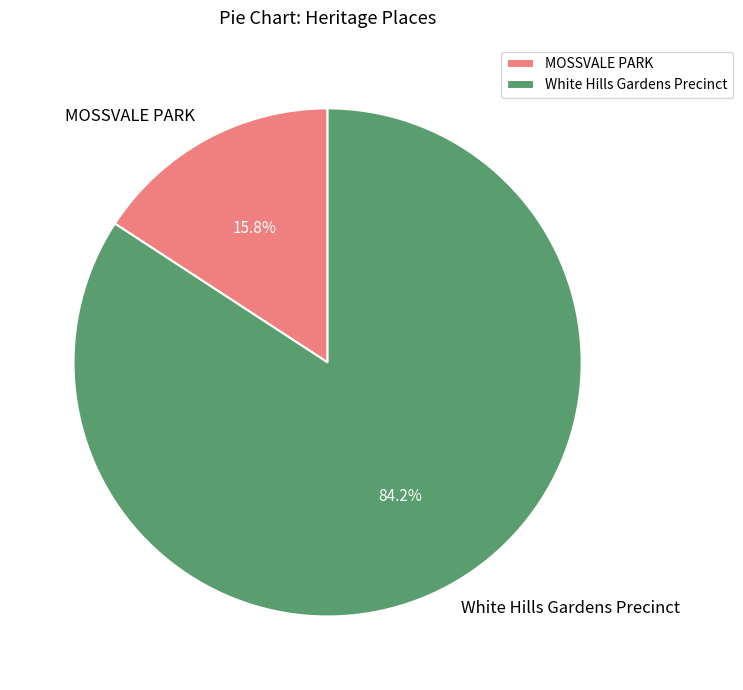

Which slice is the smallest?

MOSSVALE PARK